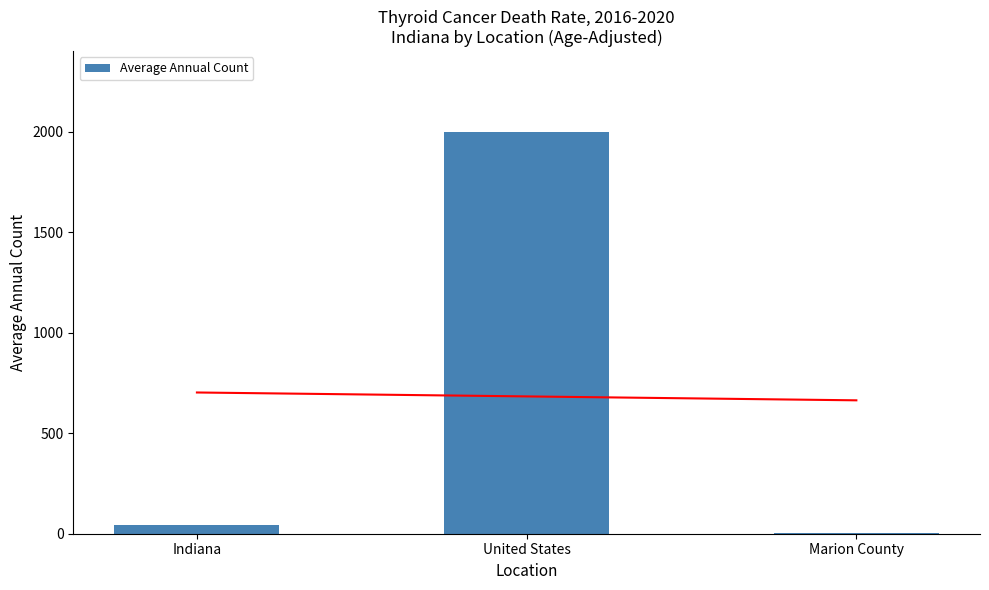

Between United States and Indiana, which is larger?

United States